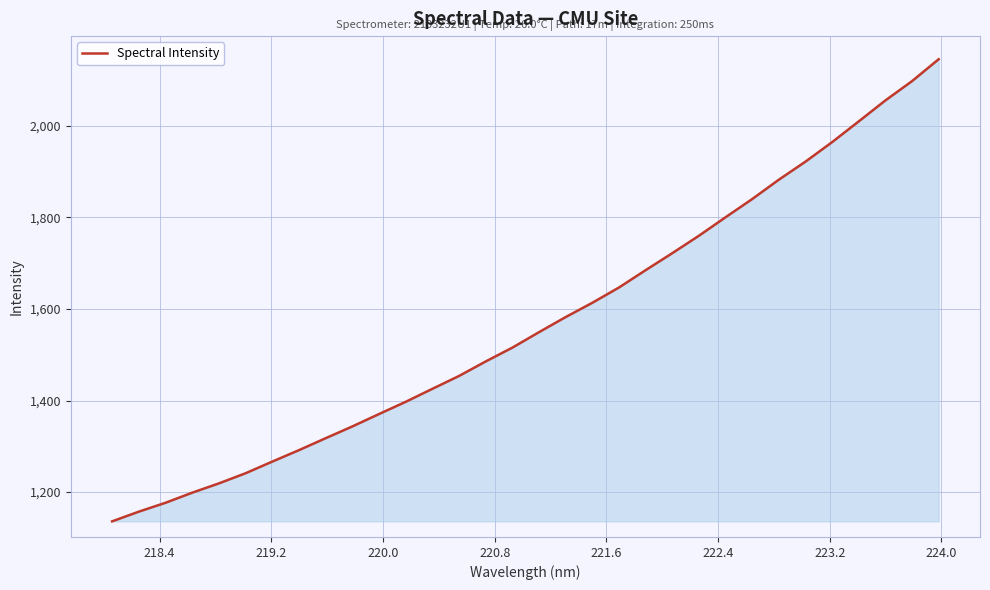

What is the maximum value shown in the chart?

2145.2